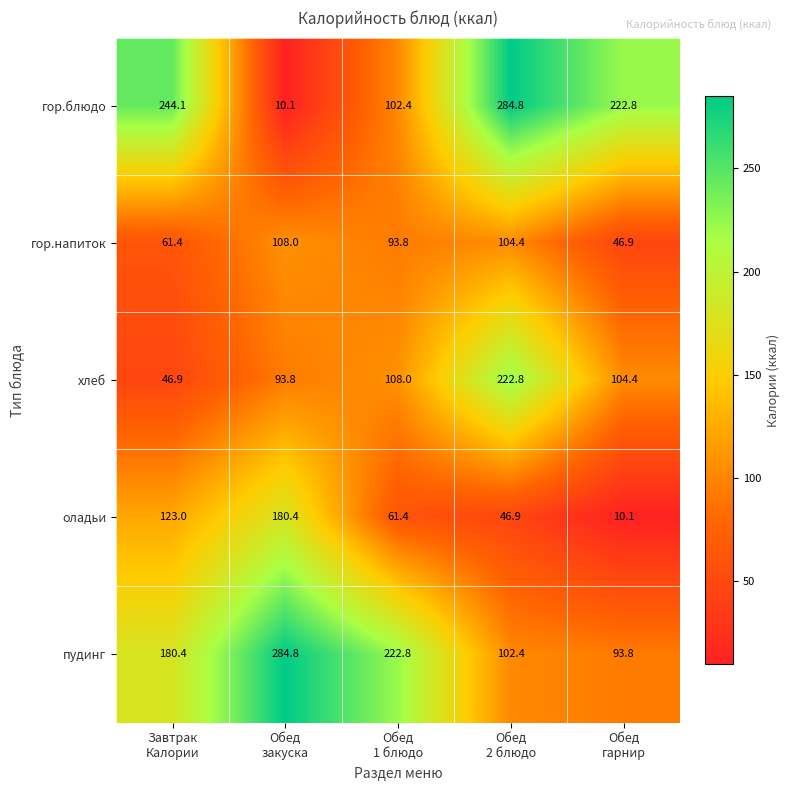

Which series changed the most between Завтрак
Калории and Обед
закуска?

гор.блюдо